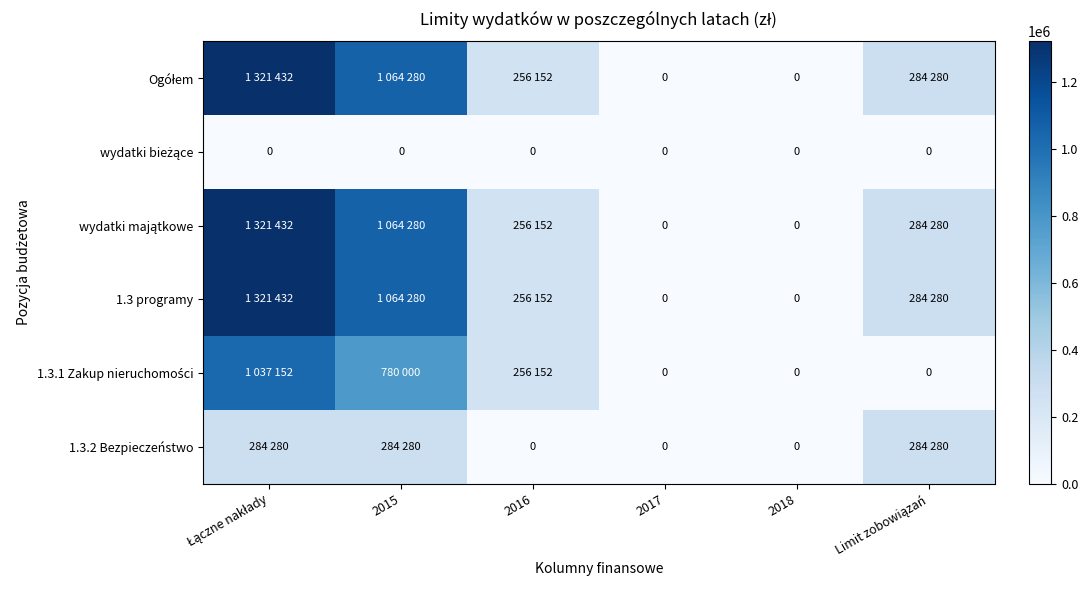

How many series are shown in this chart?

6